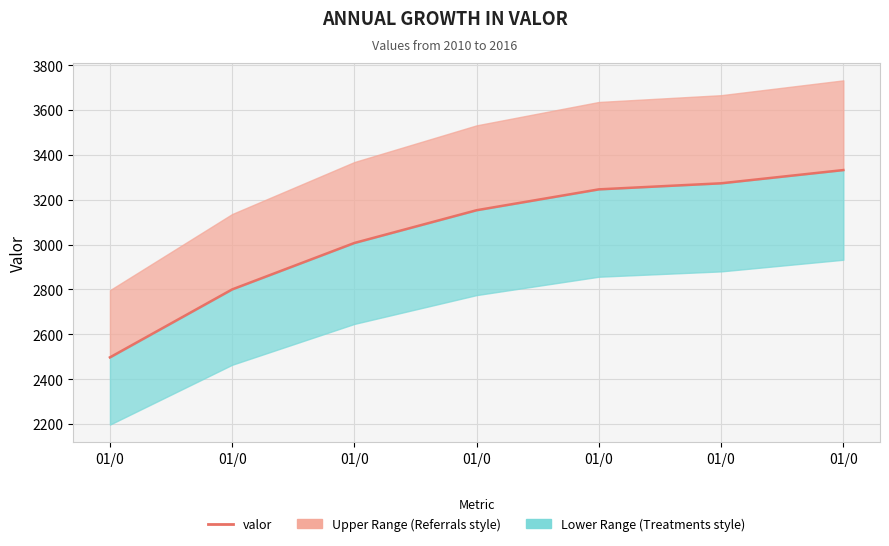

Is it true that the value at 01/0 is 717?

False